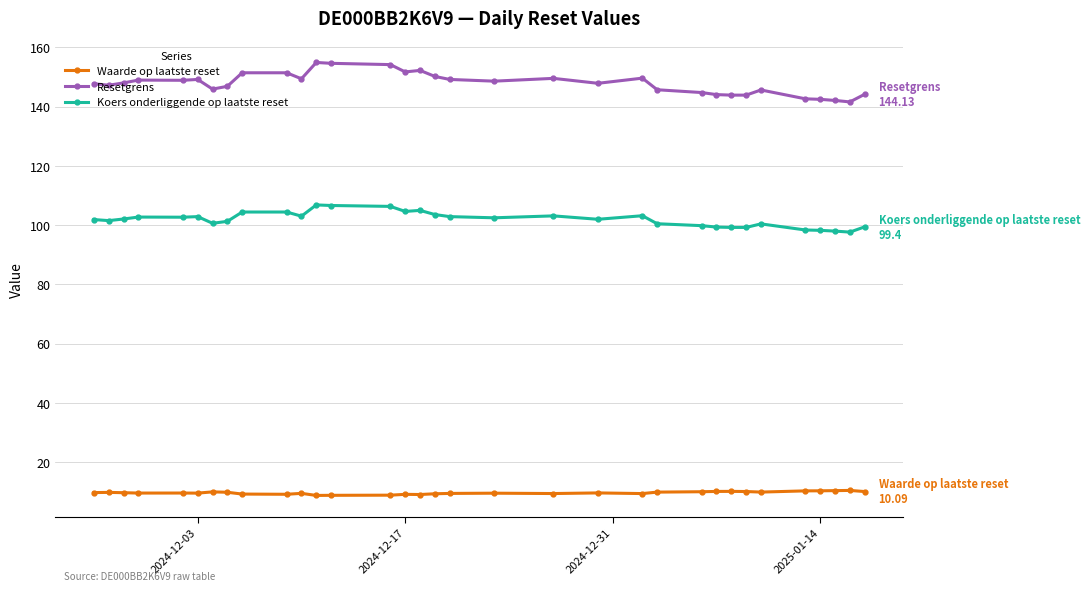

What is the value of the Koers onderliggende op laatste reset point at the 27th from the left?

99.2